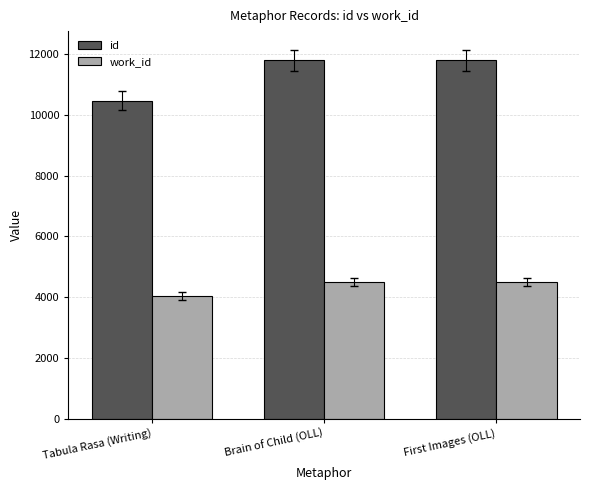

What is the sum of all id values?

34074